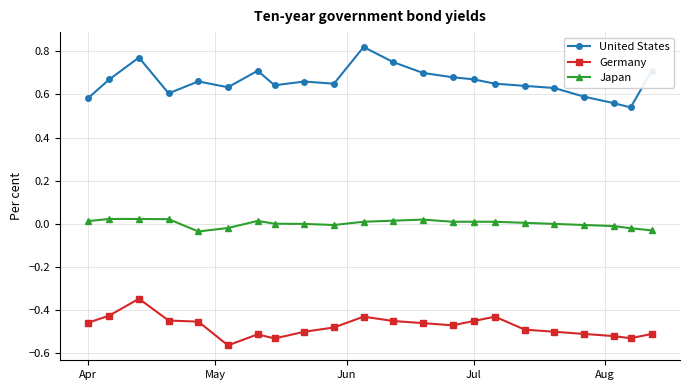

Rank the series by their maximum value, from highest to lowest.

United States, Japan, Germany